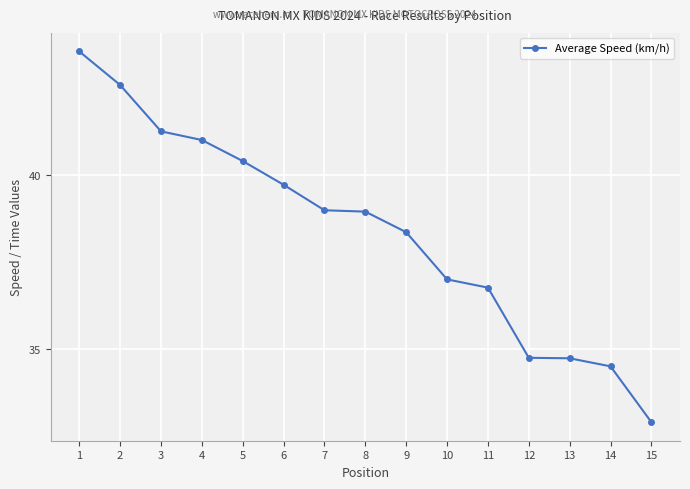

What is the difference between the maximum and minimum values?

10.6